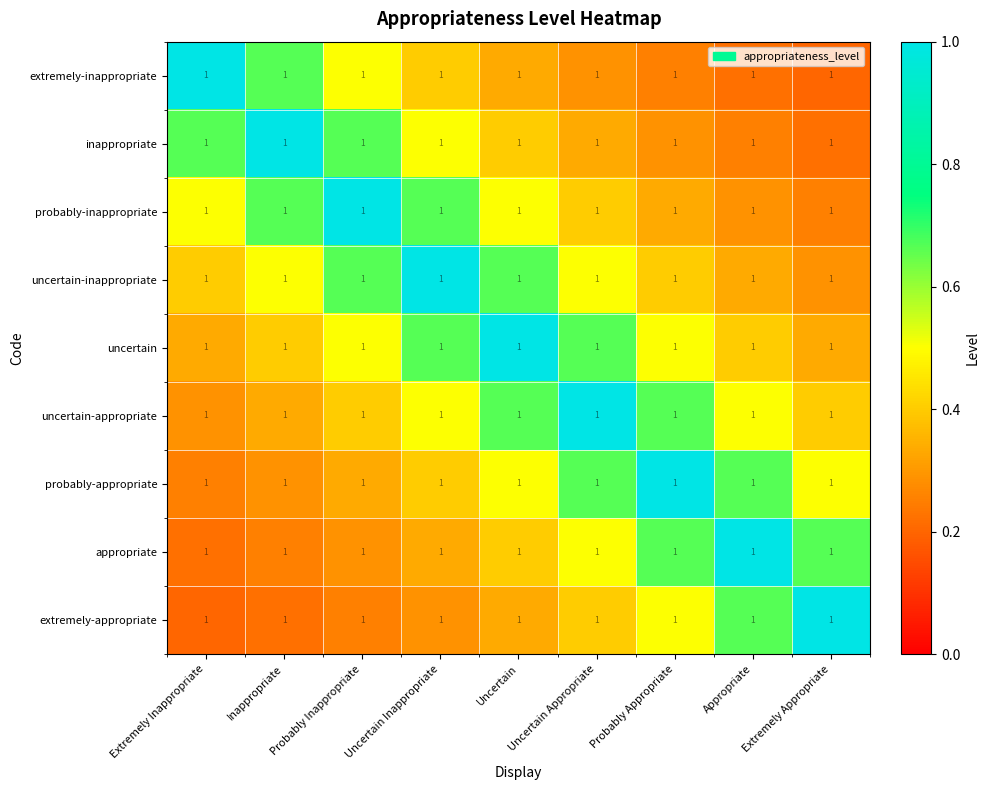

Count the number of data series in this chart.

9